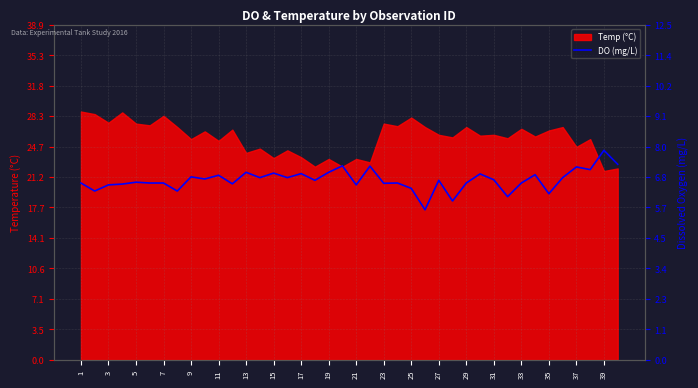

Does the chart have visible grid lines?

Yes